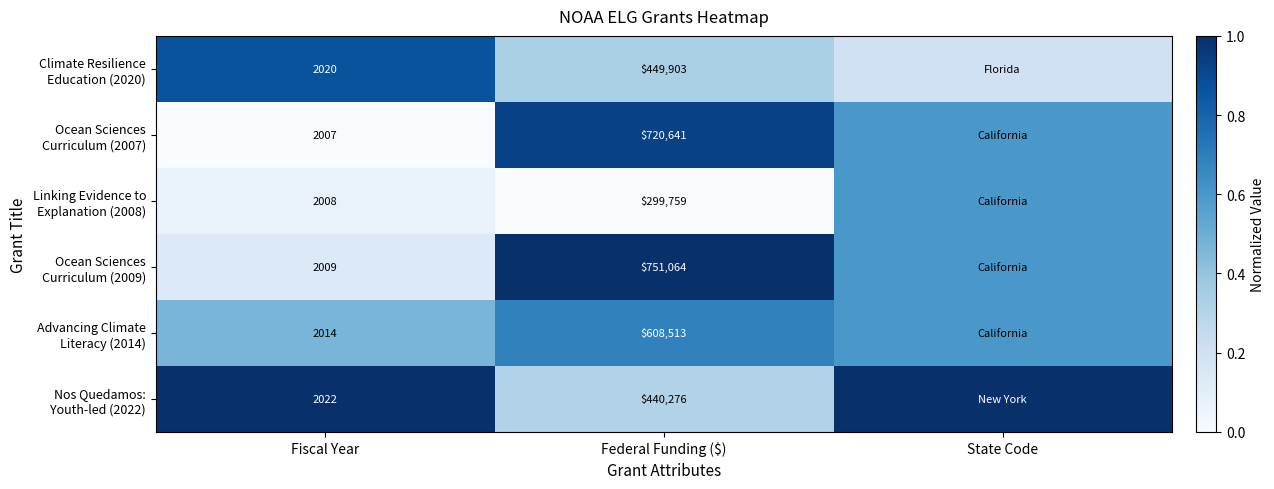

How many categories are shown in the chart?

3